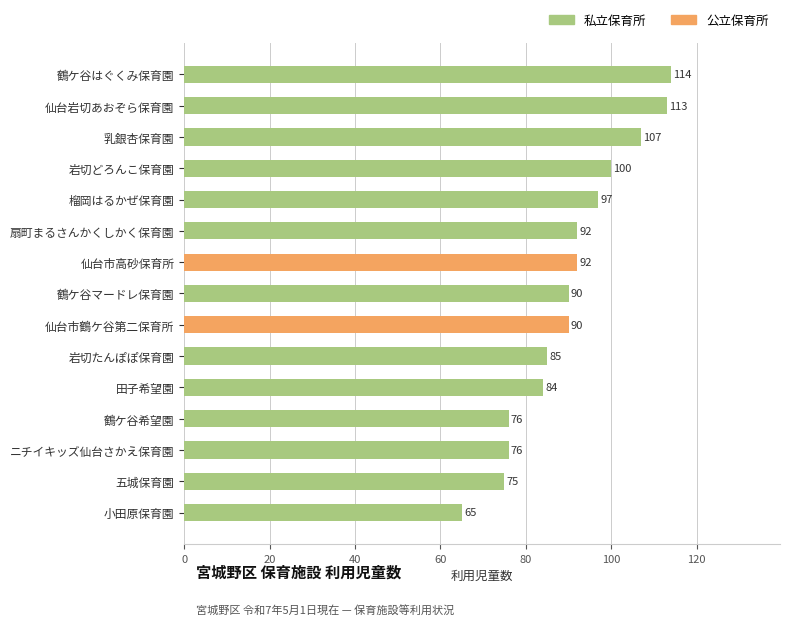

At how many categories does at least one series exceed 9?

15